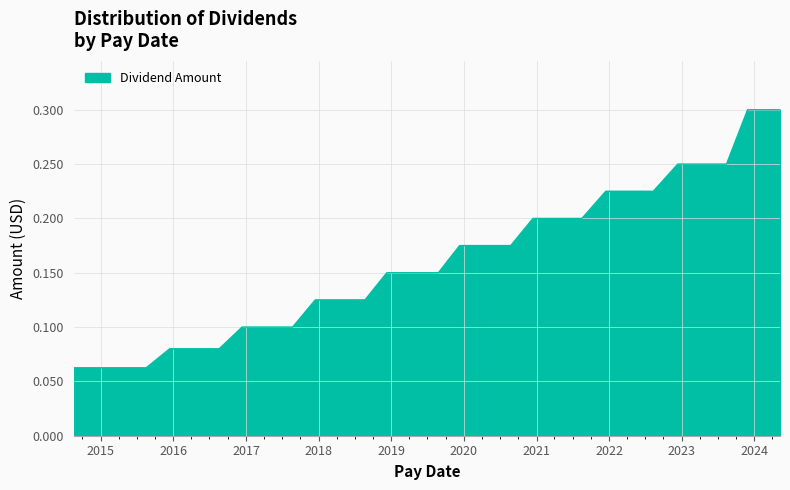

What is the value of the 10th point from the left?

0.2